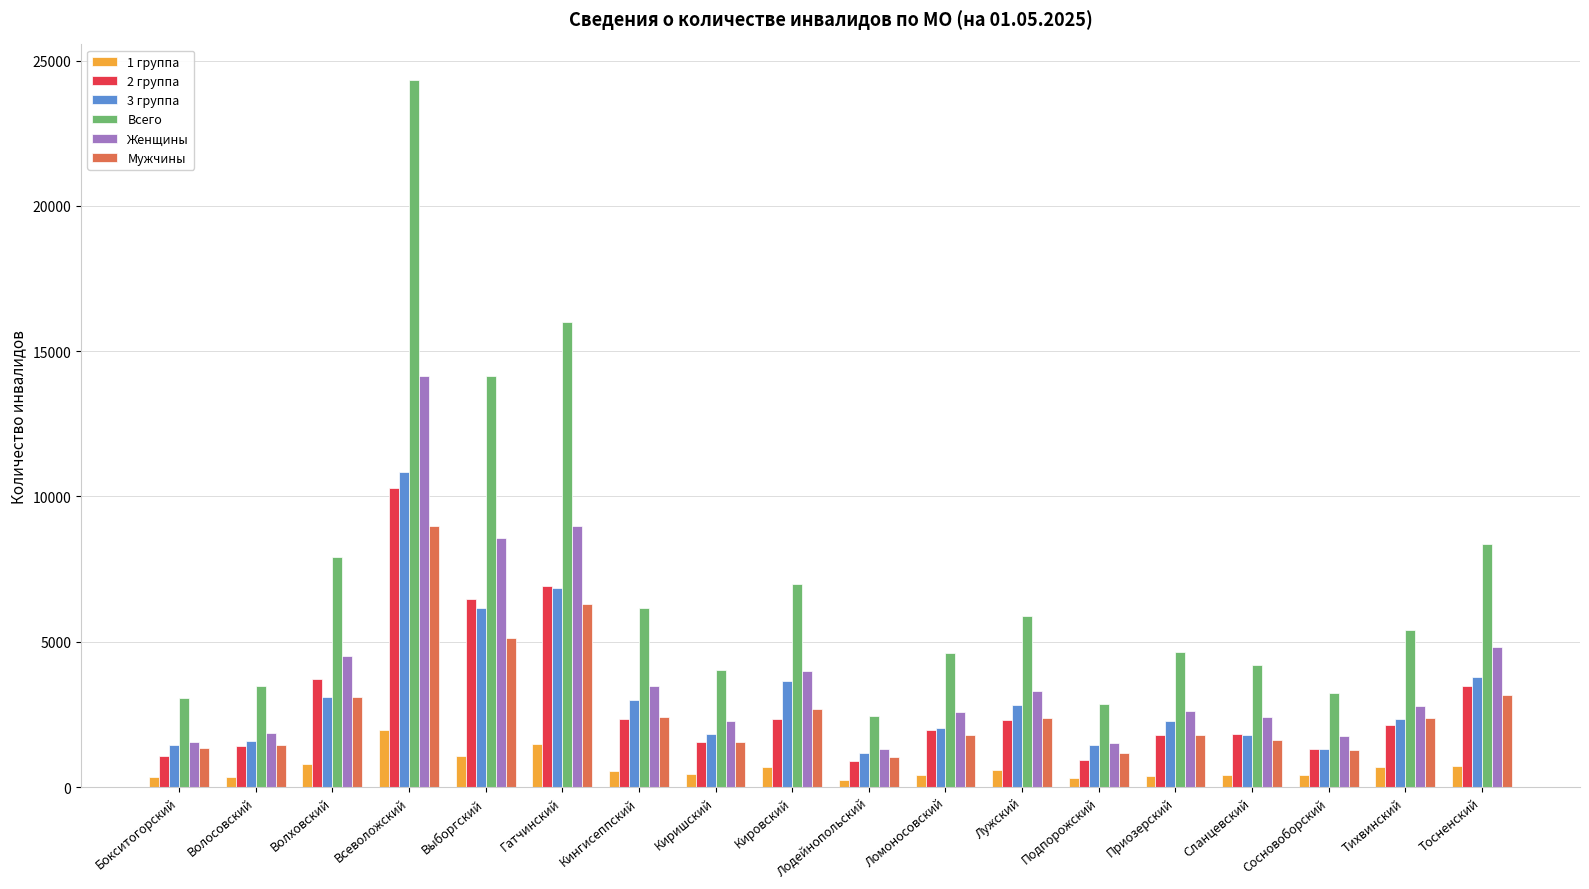

What is the greatest value displayed?

24345